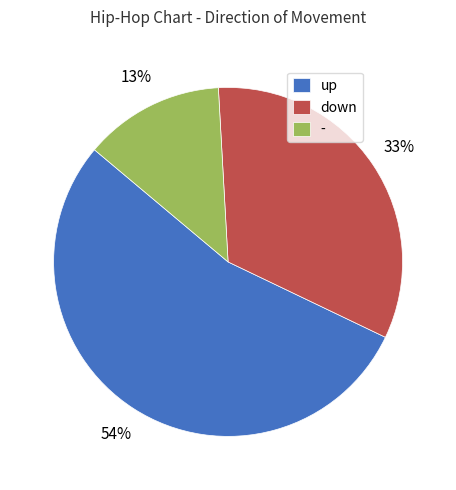

To the nearest percent, what is the difference between the largest and smallest slice percentages?

41%